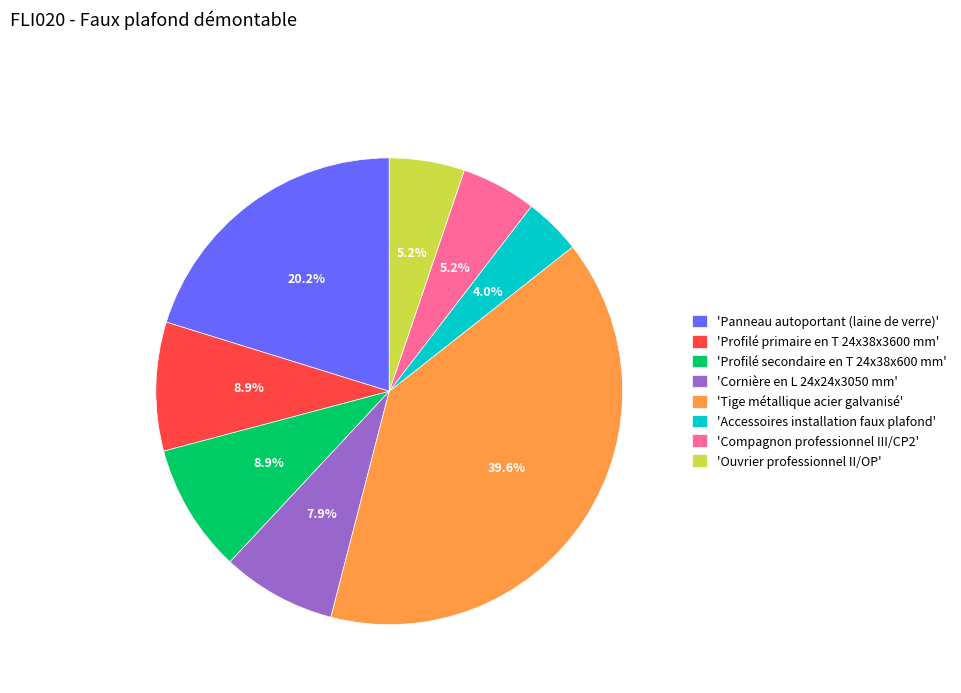

Does 'Tige métallique acier galvanisé' represent more than half of the total?

No